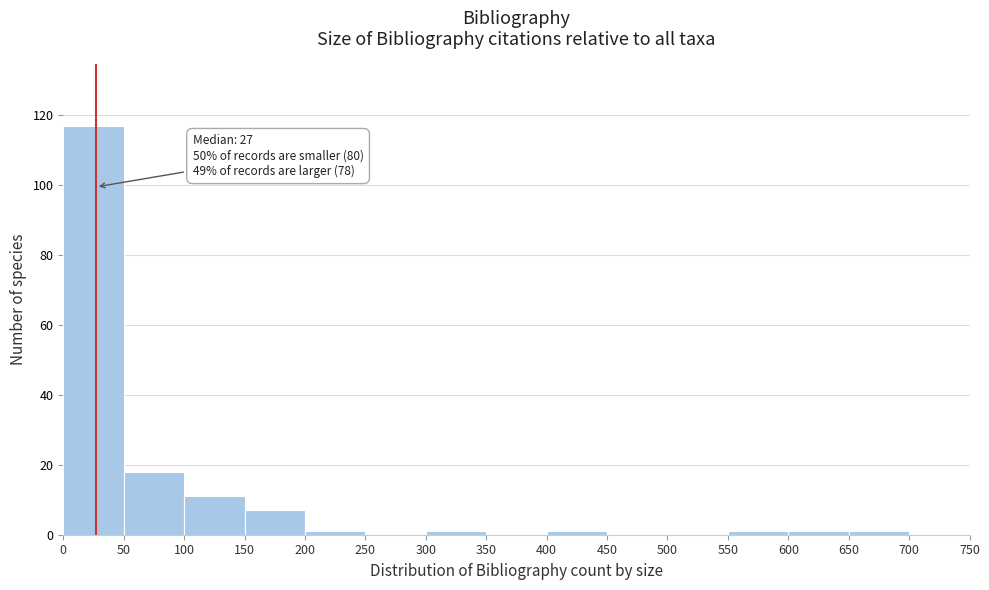

Which range on the x-axis has the tallest bar?

0 to 50